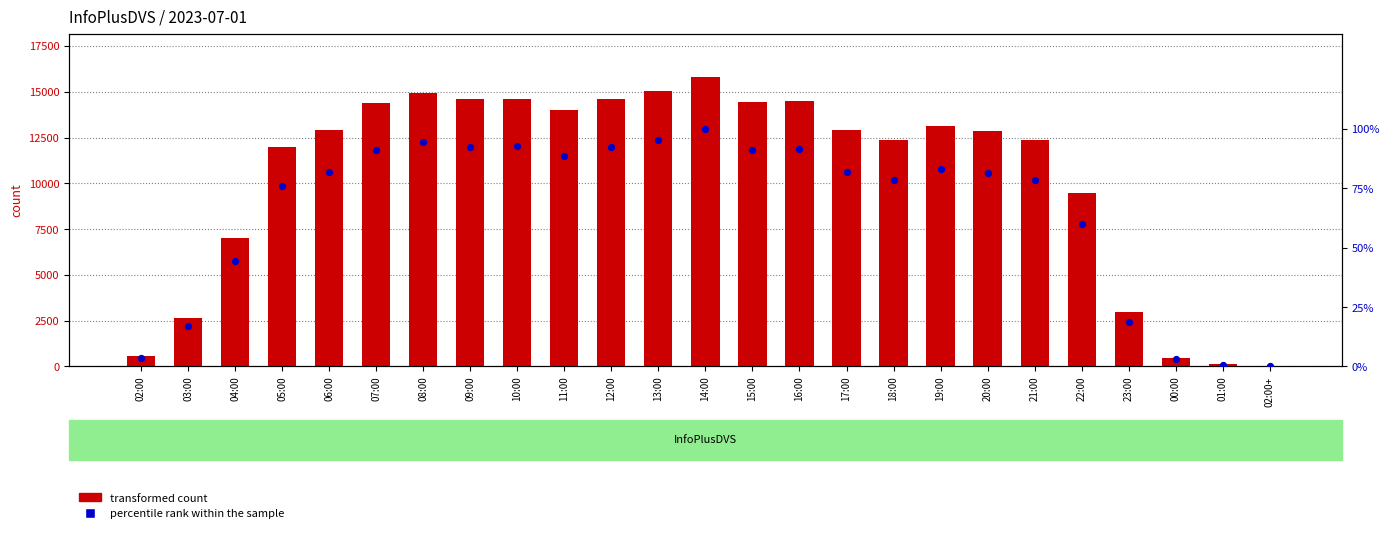

Is the value of transformed count at 17:00 greater than the value of percentile rank within the sample at 15:00?

Yes